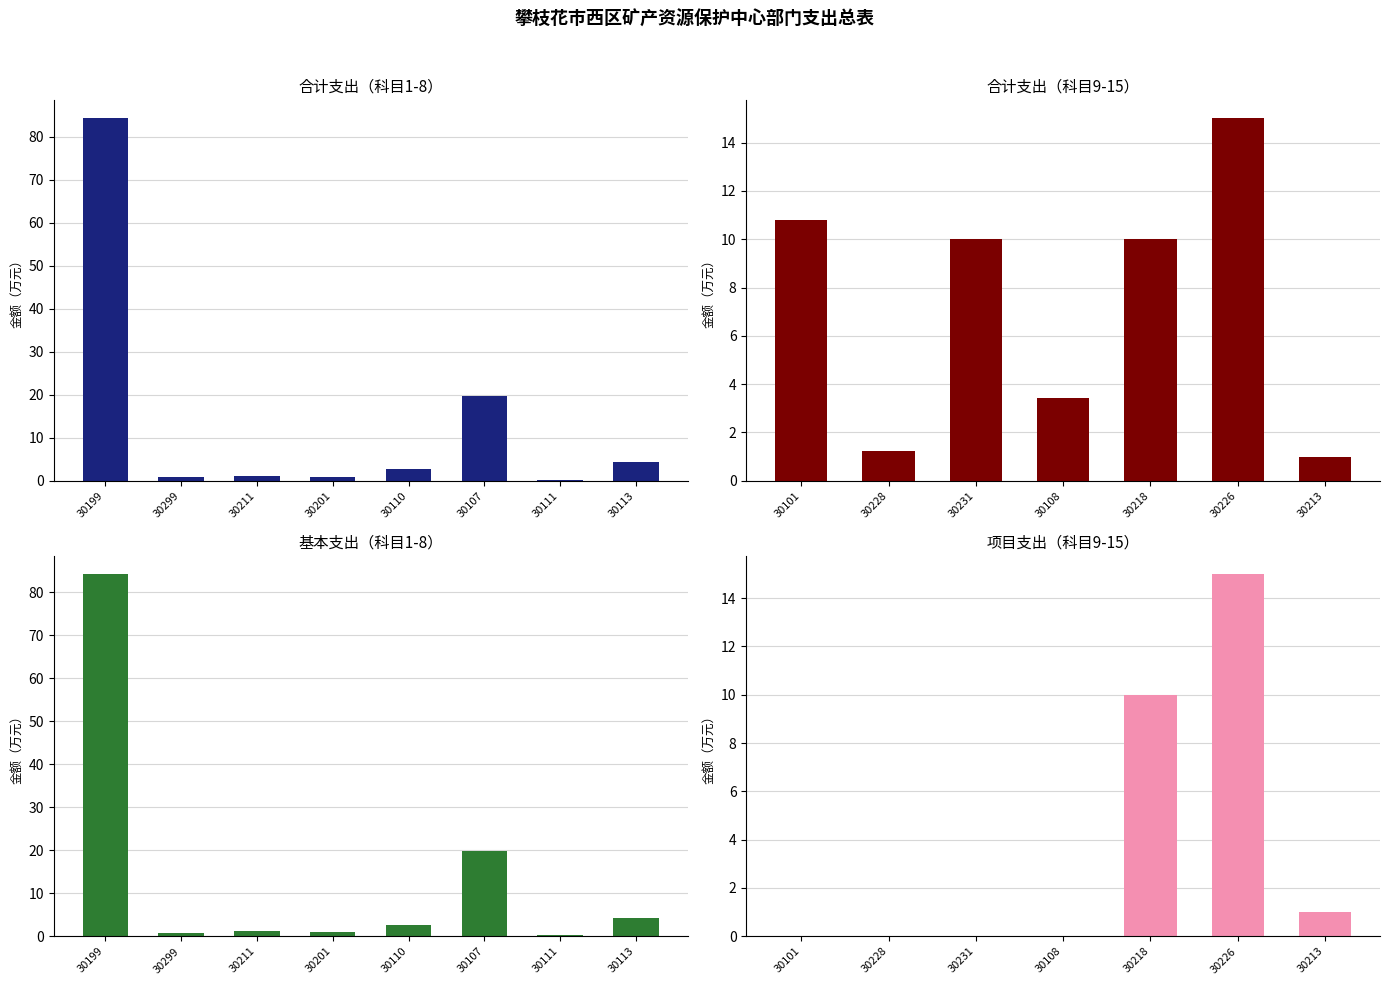

Reading left to right, extract all data points from this chart.

合计: 30199-其他工资福利支出=84.2	30299-其他商品和服务支出=0.8	30211-差旅费=1.2	30201-办公费=0.9	30110-职工基本医疗保险缴费=2.7	30107-绩效工资=19.8	30111-公务员医疗补助缴费=0.2	30113-住房公积金=4.3	30101-基本工资=10.8	30228-工会经费=1.2	30231-公务用车运行维护费=10.0	30108-机关事业单位基本养老=3.4	30218-专用材料费=10.0	30226-劳务费=15.0	30213-维修（护）费=1.0
基本支出: 30199-其他工资福利支出=84.2	30299-其他商品和服务支出=0.8	30211-差旅费=1.2	30201-办公费=0.9	30110-职工基本医疗保险缴费=2.7	30107-绩效工资=19.8	30111-公务员医疗补助缴费=0.2	30113-住房公积金=4.3	30101-基本工资=10.8	30228-工会经费=1.2	30231-公务用车运行维护费=10.0	30108-机关事业单位基本养老=3.4	30218-专用材料费=0.0	30226-劳务费=0.0	30213-维修（护）费=0.0
项目支出: 30199-其他工资福利支出=0.0	30299-其他商品和服务支出=0.0	30211-差旅费=0.0	30201-办公费=0.0	30110-职工基本医疗保险缴费=0.0	30107-绩效工资=0.0	30111-公务员医疗补助缴费=0.0	30113-住房公积金=0.0	30101-基本工资=0.0	30228-工会经费=0.0	30231-公务用车运行维护费=0.0	30108-机关事业单位基本养老=0.0	30218-专用材料费=10.0	30226-劳务费=15.0	30213-维修（护）费=1.0